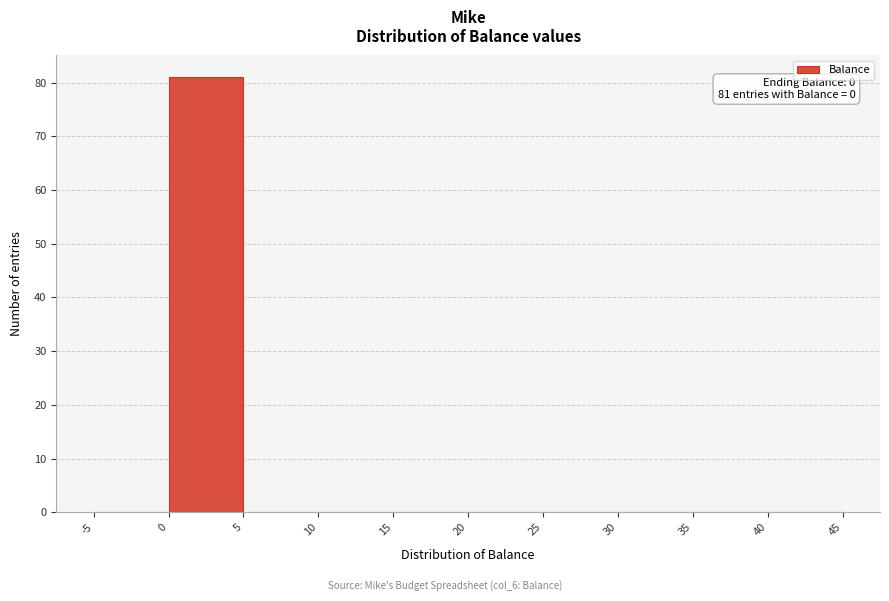

Which range on the x-axis has the tallest bar?

0 to 5